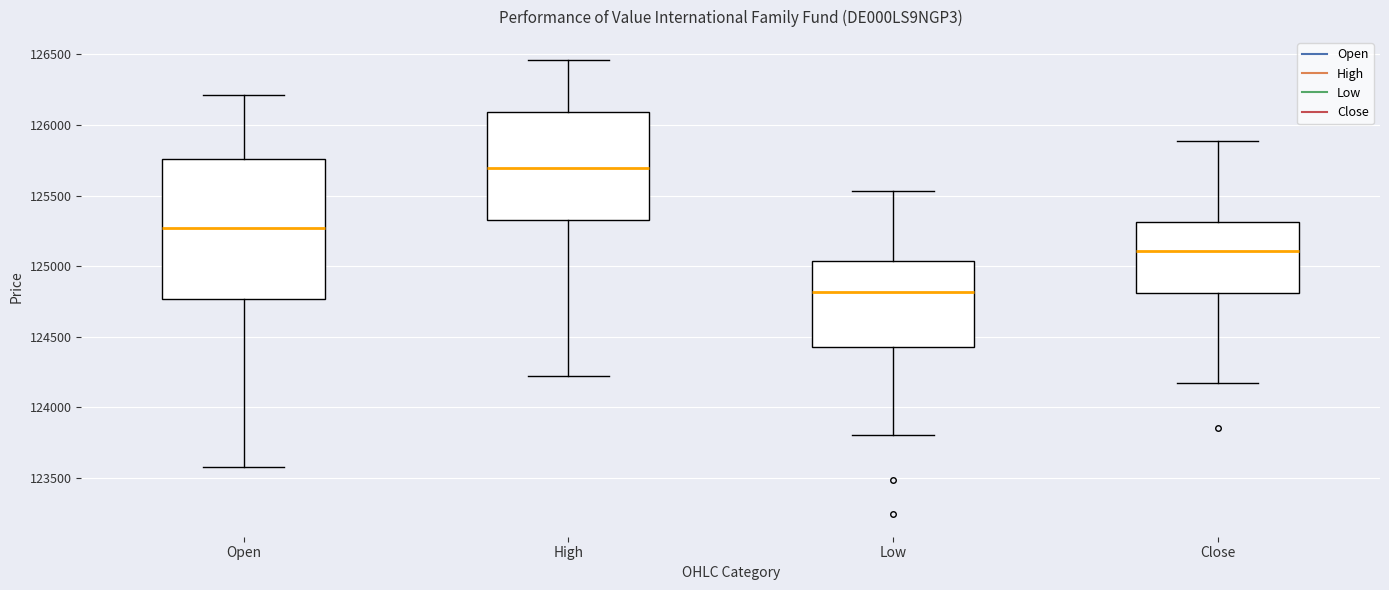

Reading left to right, transcribe this box plot: for each box, give where its median line is, the range the box spans, and where its two whiskers end, as read against the y-axis. The values are not printed on the chart, so give them approximately, as read against the axis.

Open: median 125250, box 124750 to 125750, whiskers 123550 to 126200
High: median 125700, box 125350 to 126100, whiskers 124200 to 126450
Low: median 124800, box 124400 to 125050, whiskers 123800 to 125550
Close: median 125100, box 124800 to 125300, whiskers 124150 to 125900